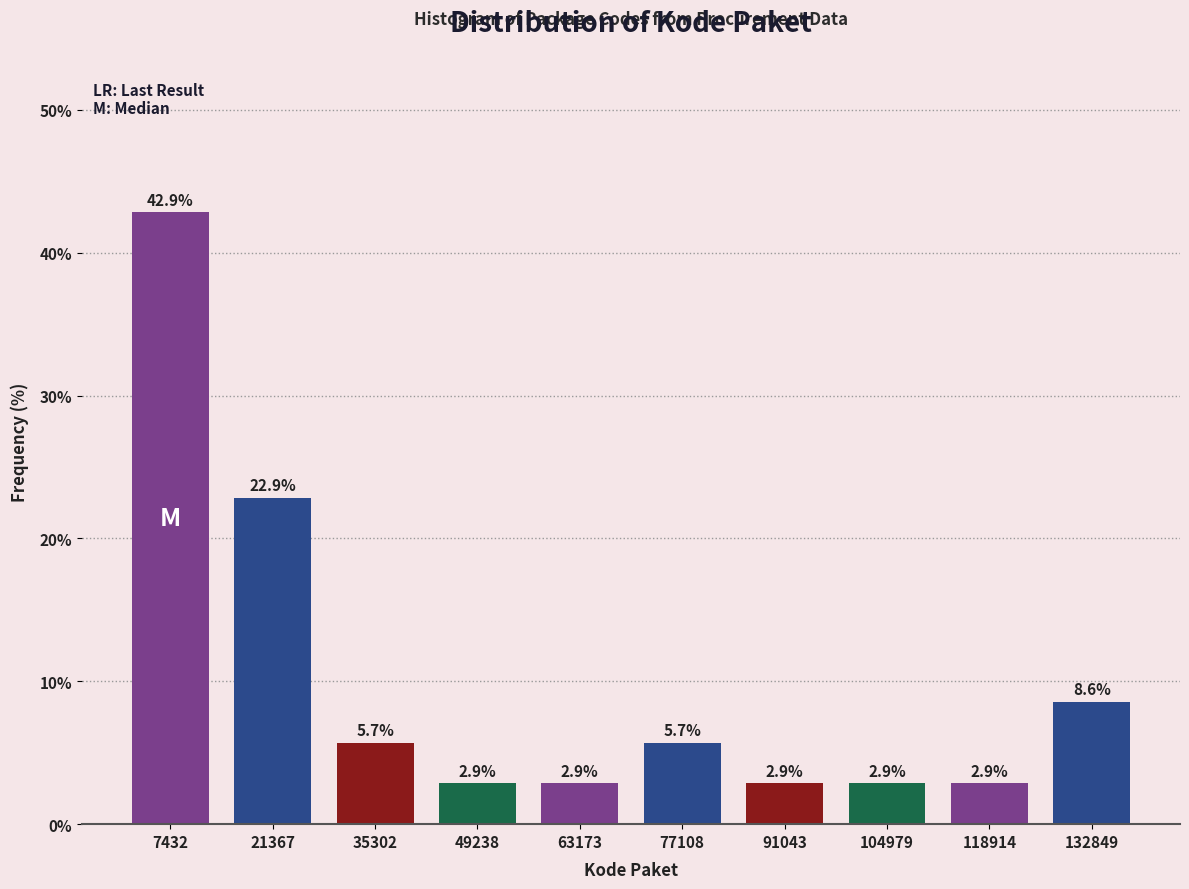

Reading right to left, list all the values displayed in this chart.

132849=8.6	118914=2.9	104979=2.9	91043=2.9	77108=5.7	63173=2.9	49238=2.9	35302=5.7	21367=22.9	7432=42.9